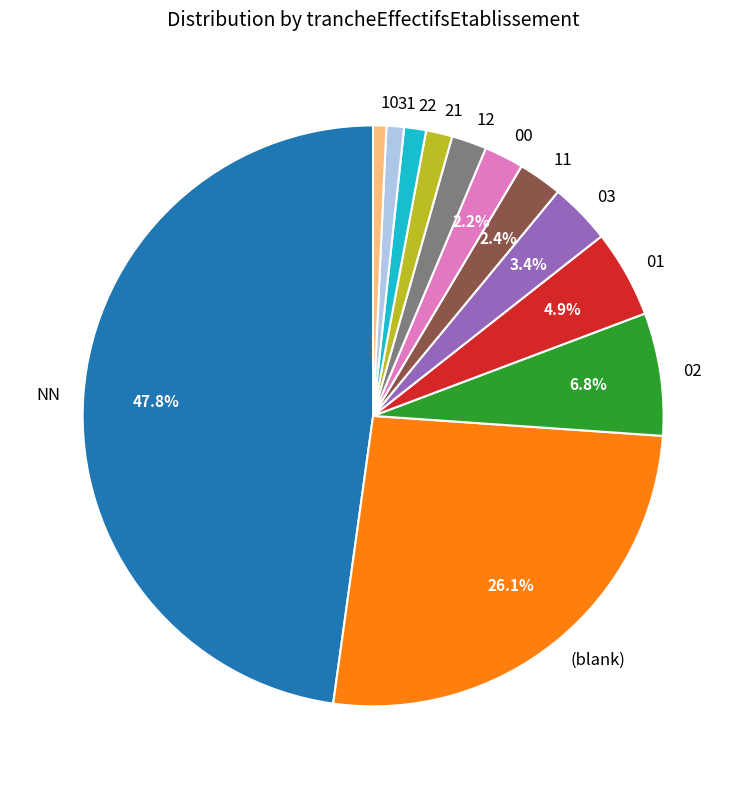

Which category has the biggest portion of the pie?

NN